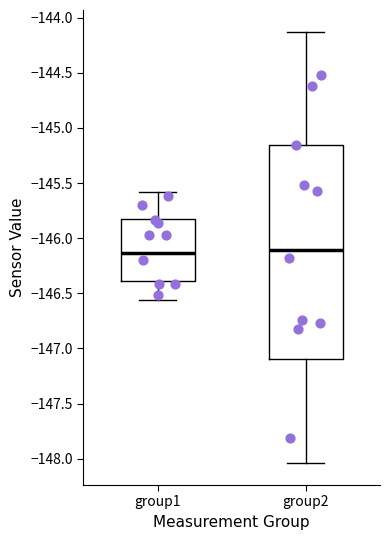

Comparing the boxes themselves (not the whiskers), which one is the tallest?

group2